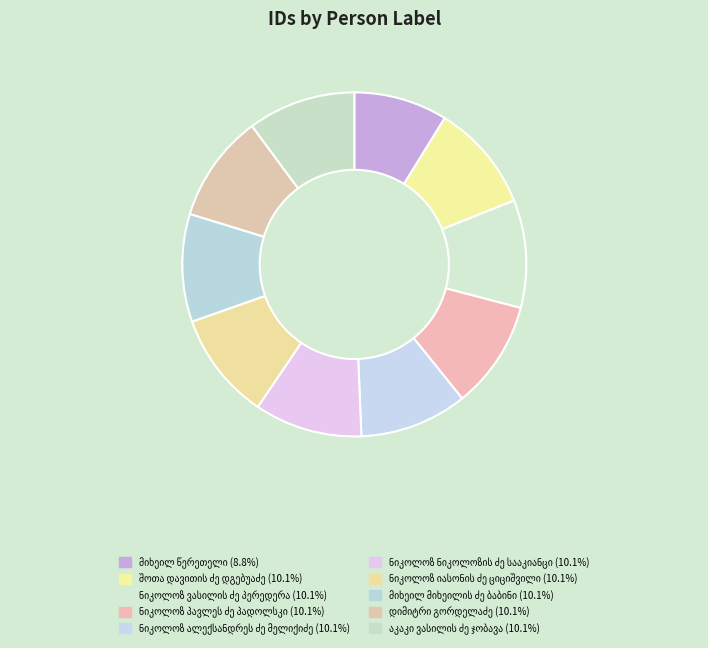

What is the change in value from მიხეილ წერეთელი to ნიკოლოზ ნიკოლოზის ძე სააკიანცი?

+3780